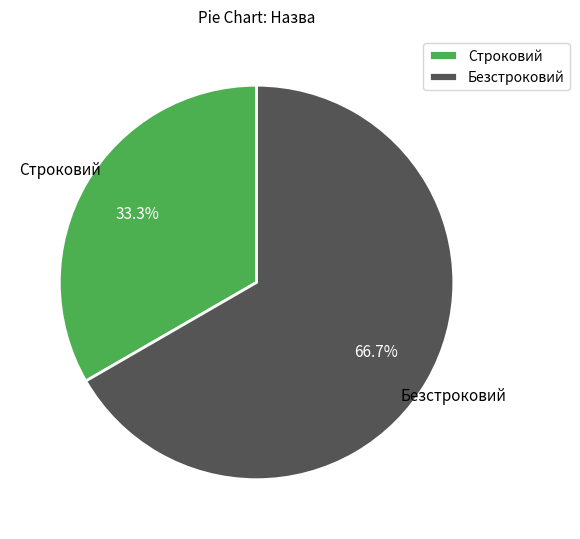

Does Безстроковий account for over 50% of the chart?

Yes